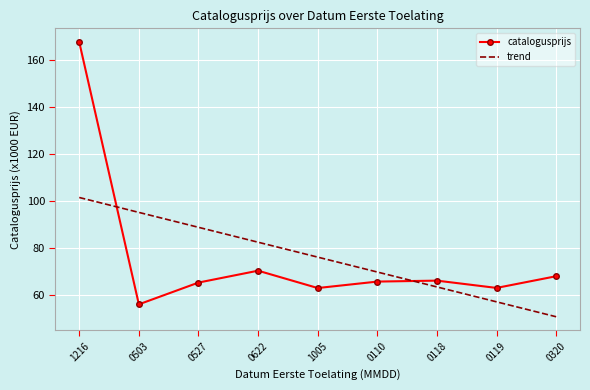

What is the difference between the catalogusprijs values at 1005 and 0503?

6.9